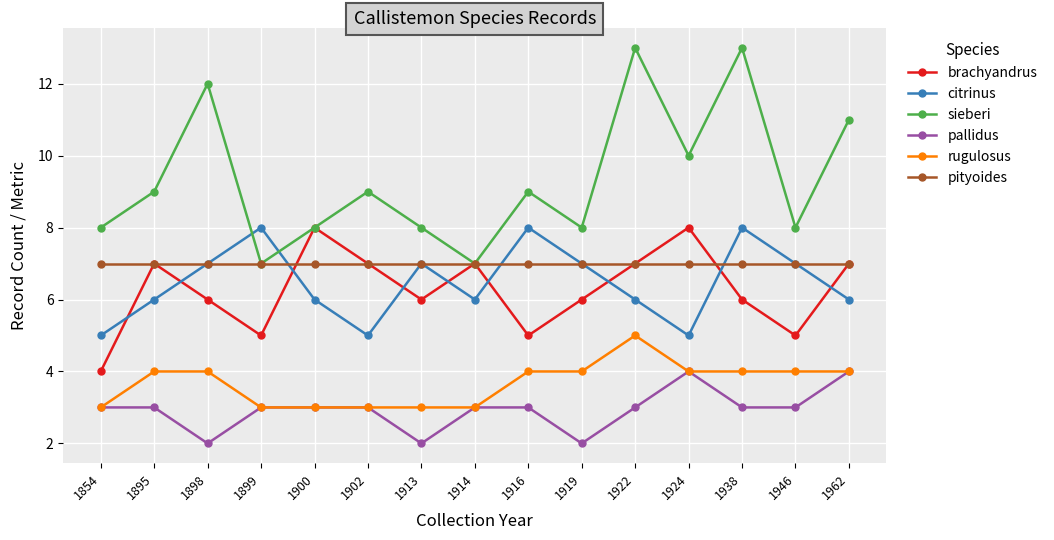

Reading left to right, extract all data points from this chart.

brachyandrus: 1854=4	1895=7	1898=6	1899=5	1900=8	1902=7	1913=6	1914=7	1916=5	1919=6	1922=7	1924=8	1938=6	1946=5	1962=7
citrinus: 1854=5	1895=6	1898=7	1899=8	1900=6	1902=5	1913=7	1914=6	1916=8	1919=7	1922=6	1924=5	1938=8	1946=7	1962=6
sieberi: 1854=8	1895=9	1898=12	1899=7	1900=8	1902=9	1913=8	1914=7	1916=9	1919=8	1922=13	1924=10	1938=13	1946=8	1962=11
pallidus: 1854=3	1895=3	1898=2	1899=3	1900=3	1902=3	1913=2	1914=3	1916=3	1919=2	1922=3	1924=4	1938=3	1946=3	1962=4
rugulosus: 1854=3	1895=4	1898=4	1899=3	1900=3	1902=3	1913=3	1914=3	1916=4	1919=4	1922=5	1924=4	1938=4	1946=4	1962=4
pityoides: 1854=7	1895=7	1898=7	1899=7	1900=7	1902=7	1913=7	1914=7	1916=7	1919=7	1922=7	1924=7	1938=7	1946=7	1962=7